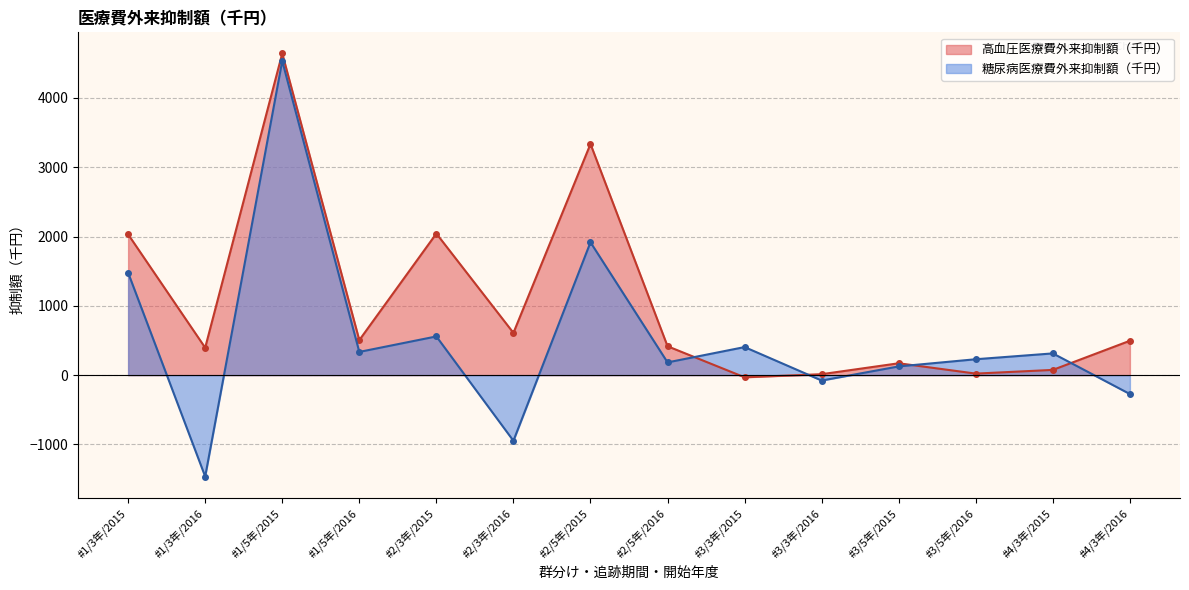

Which category has the highest value across all series?

#1/5年/2015